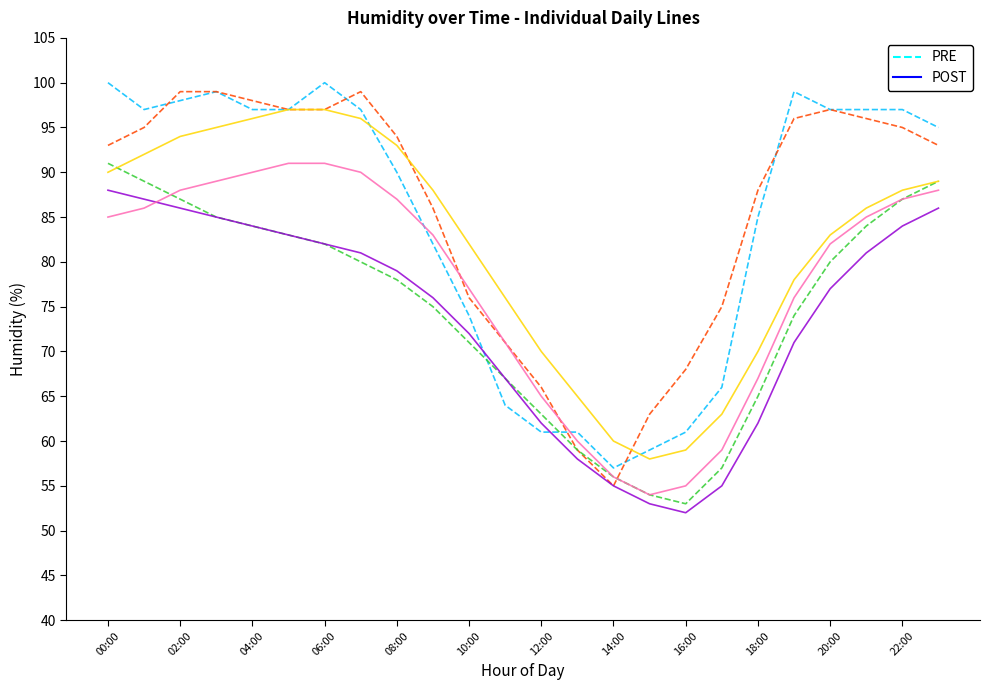

What is the difference between the second highest and minimum values in the PRE series?

43